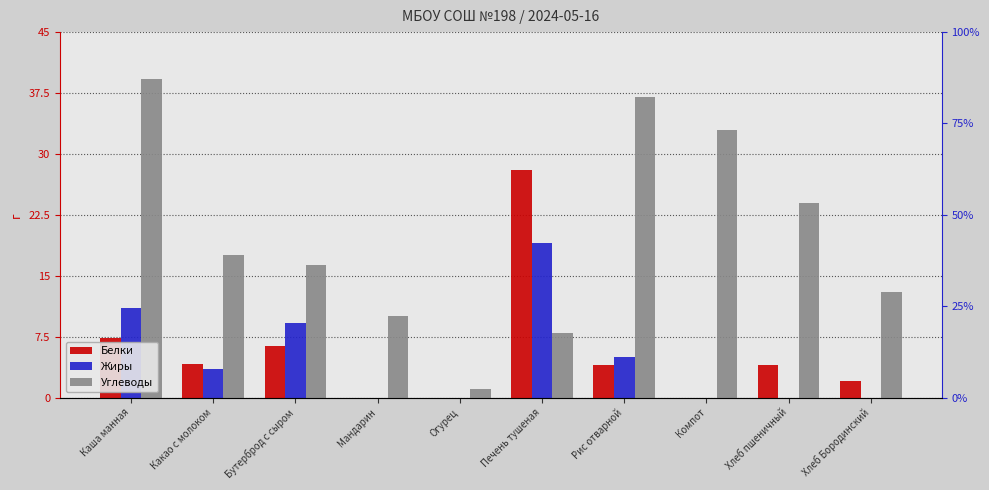

What is the label of the 7th bar from the right?

Мандарин